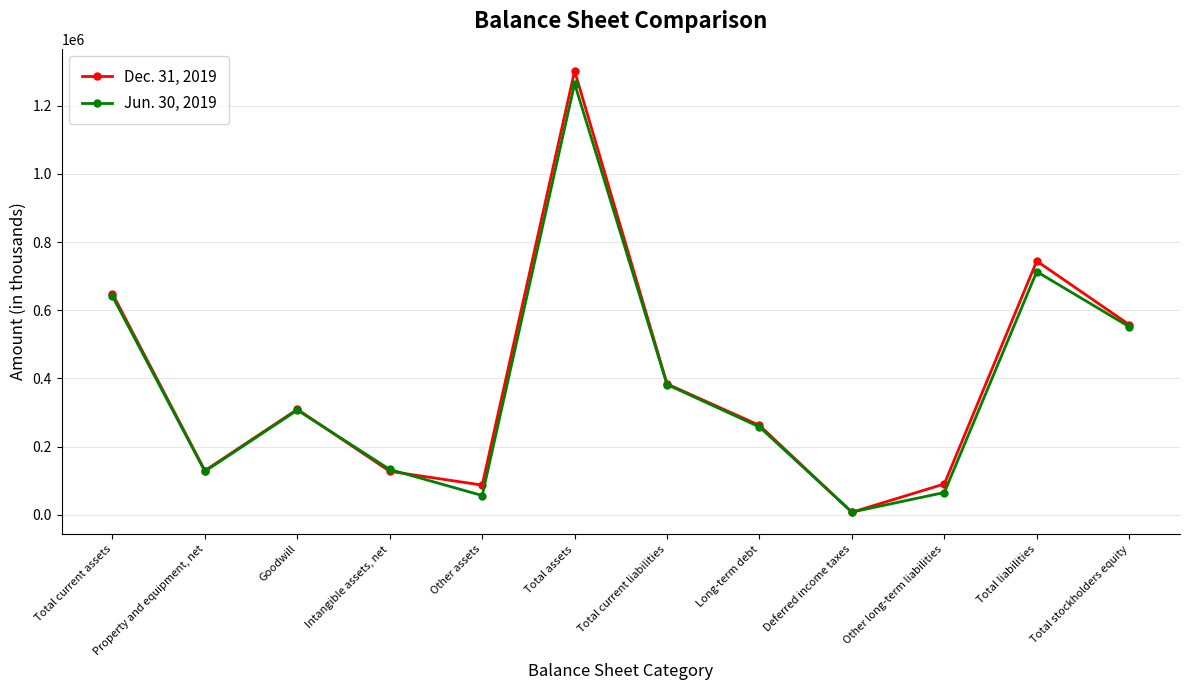

Between Total current liabilities and Total stockholders equity, which series saw the biggest shift?

Dec. 31, 2019